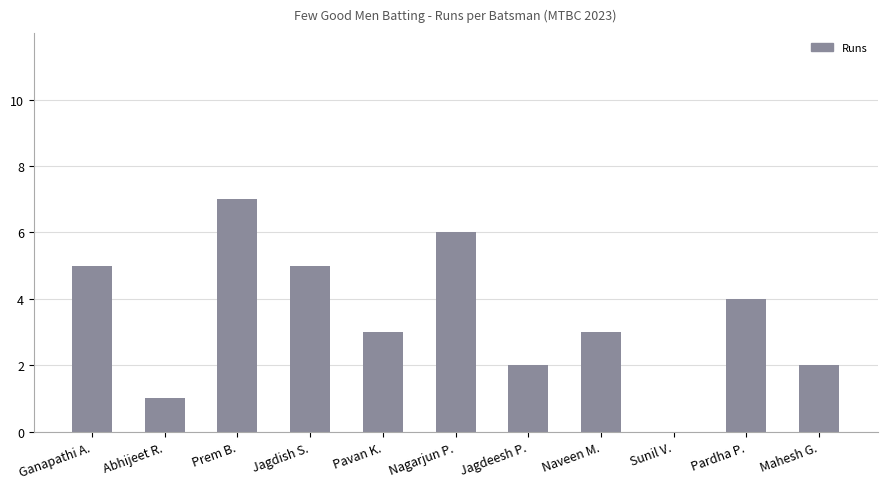

Are the bars grouped side by side (vs. stacked)?

No